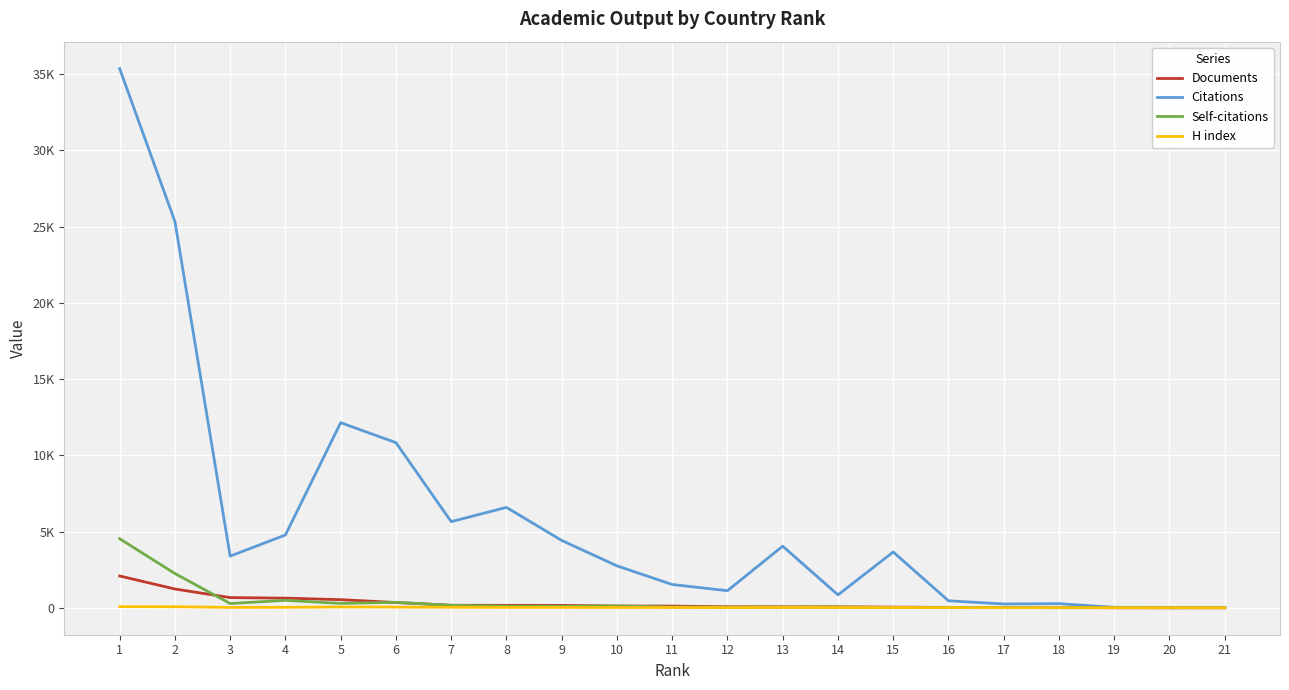

List the series in order of their peak value, lowest first.

H index, Documents, Self-citations, Citations